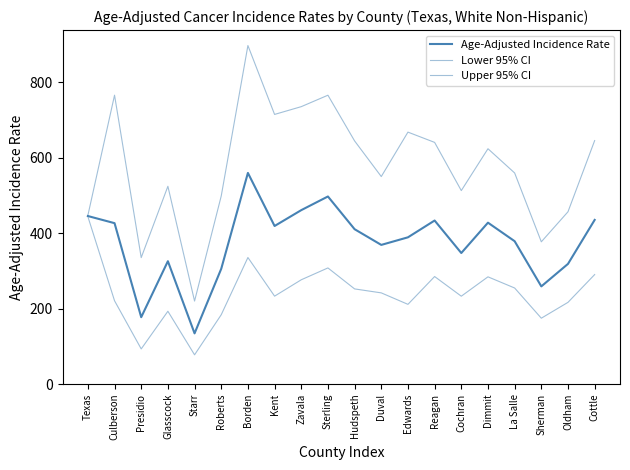

True or false: Upper 95% CI and Lower 95% CI cross at least once.

False